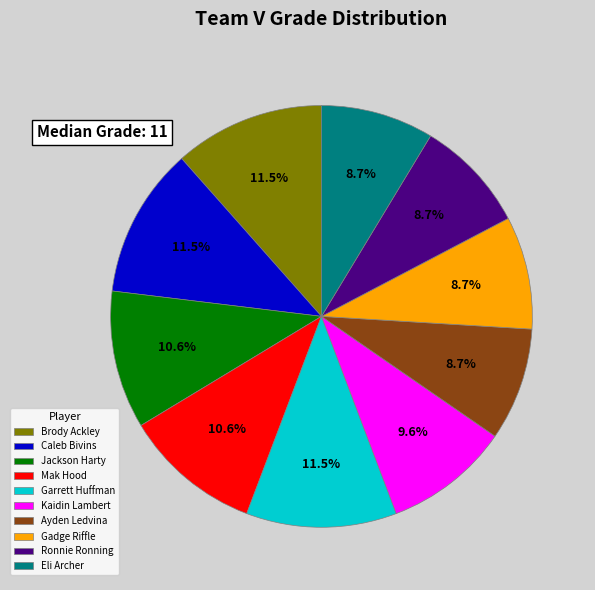

To the nearest percent, what portion does Jackson Harty represent?

11%